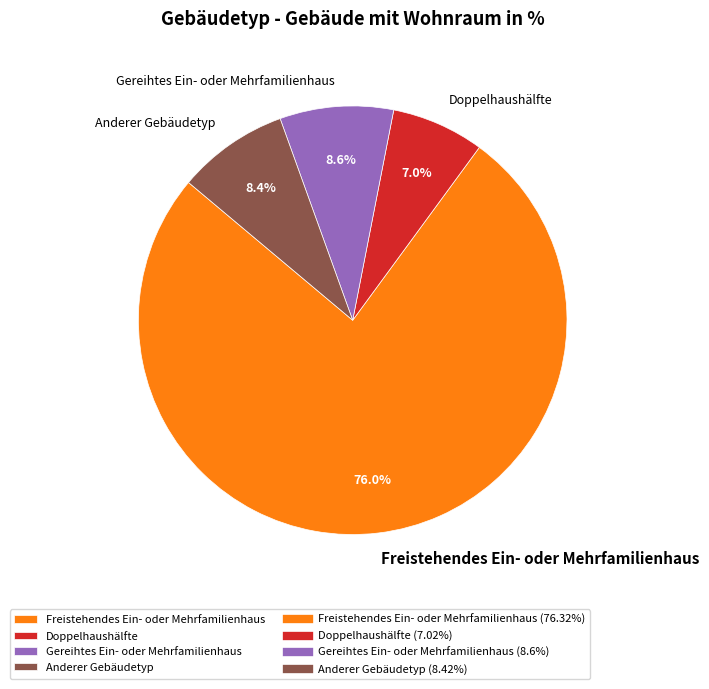

Is there any slice that represents more than half of the pie?

Yes